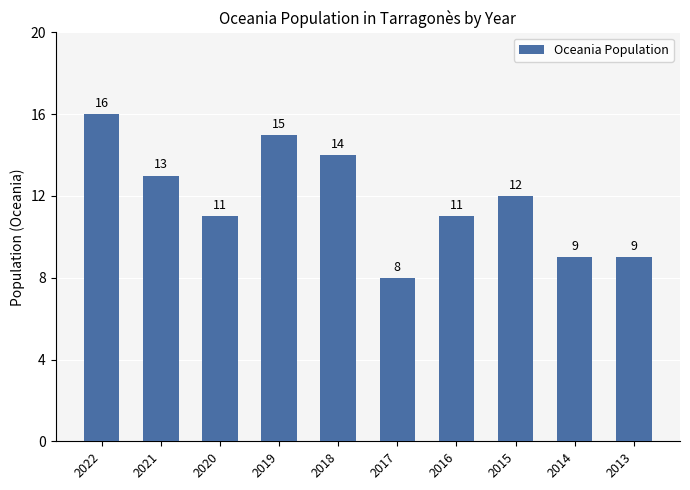

Does the chart contain stacked bars?

No